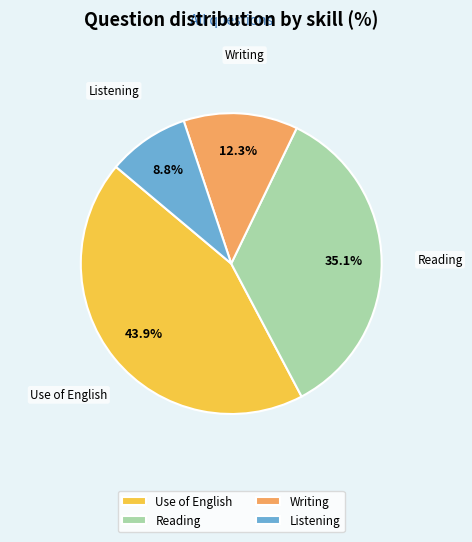

To the nearest percent, what is the average slice percentage?

25%